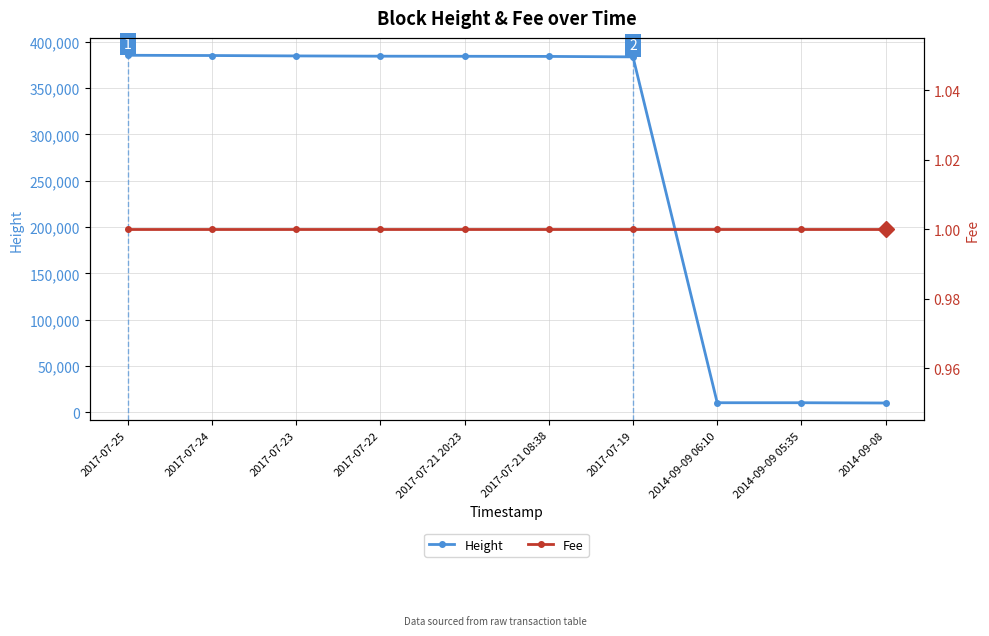

Which series has the widest spread of values?

Height